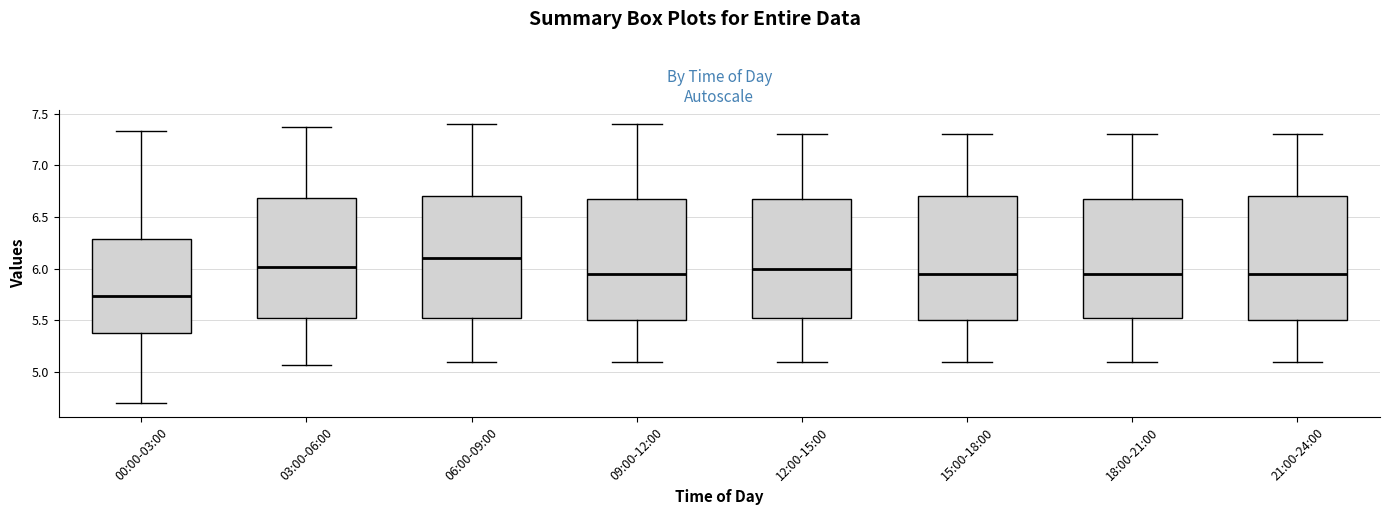

Which box's median line is the highest?

06:00-09:00